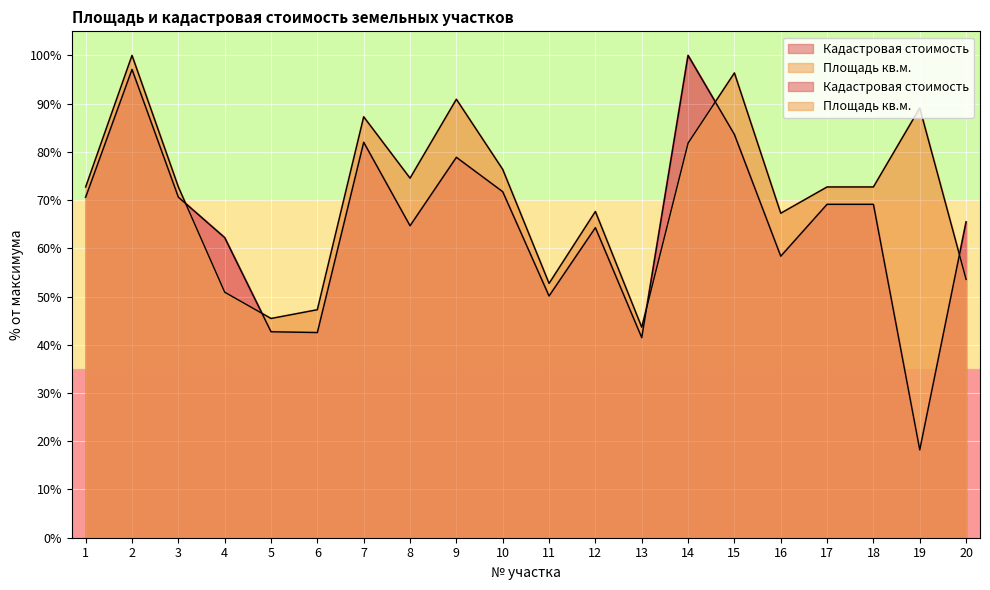

What is the value of the Площадь кв.м. point at the 3rd from the left?

72.7